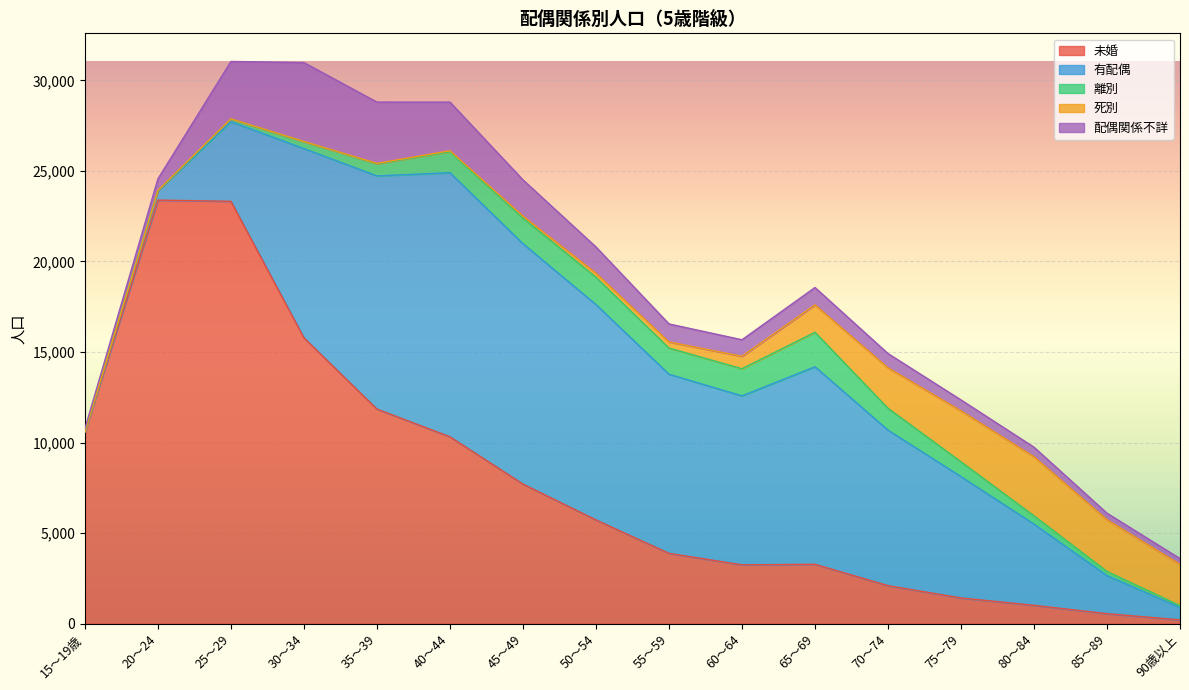

List the labels in order of 死別 value, largest first.

80～84, 85～89, 75～79, 90歳以上, 70～74, 65～69, 60～64, 55～59, 50～54, 45～49, 40～44, 35～39, 25～29, 30～34, 20～24, 15～19歳